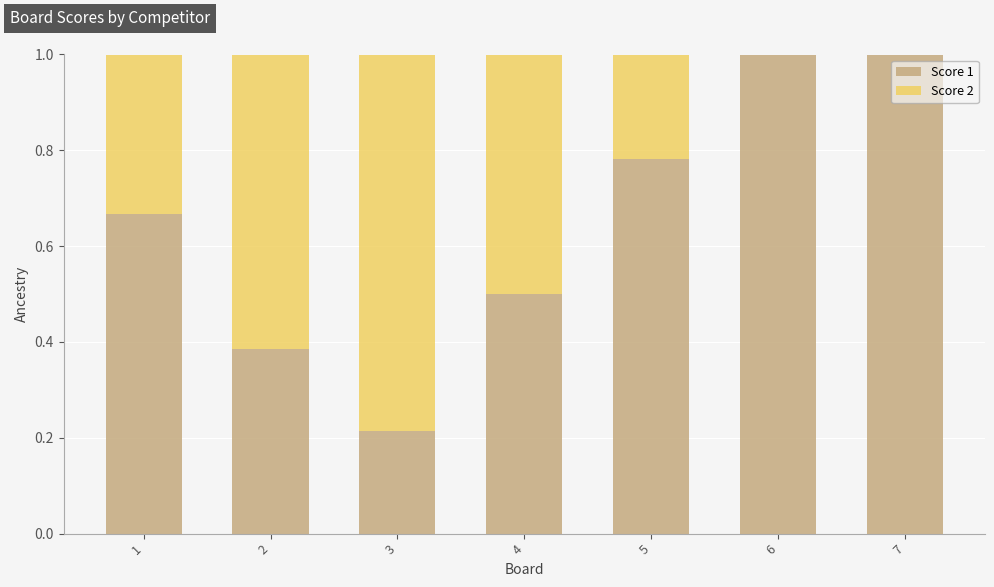

What is the highest value of the Score 1 series?

1.0